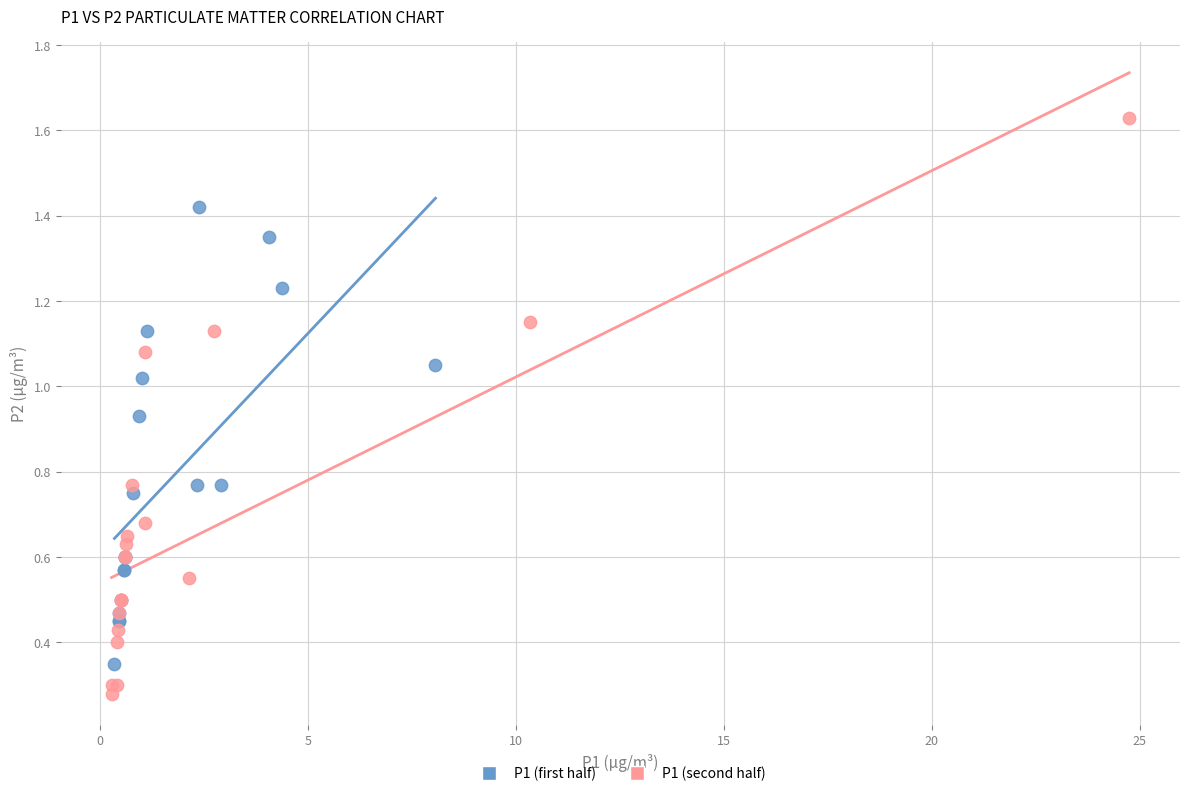

Which series contains the highest Y value?

P1 (second half)